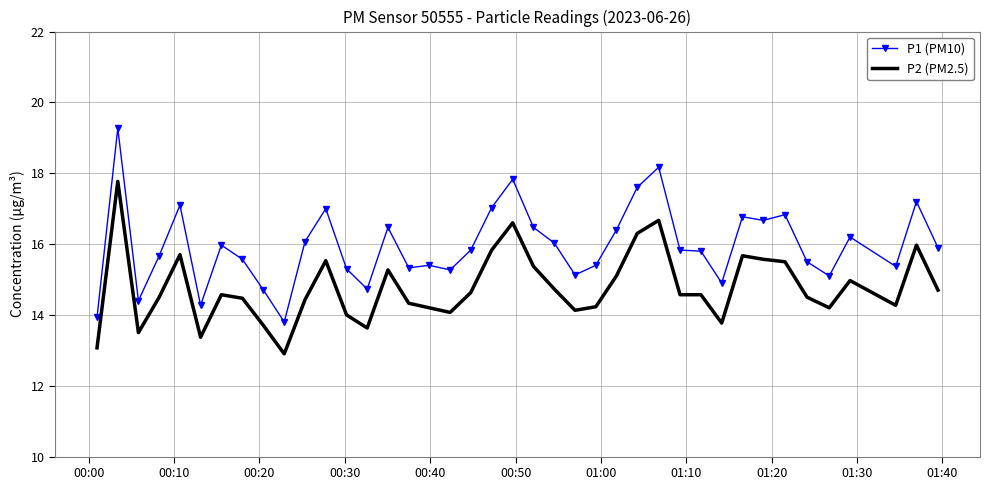

Which series has the largest range (max minus min)?

P1 (PM10)